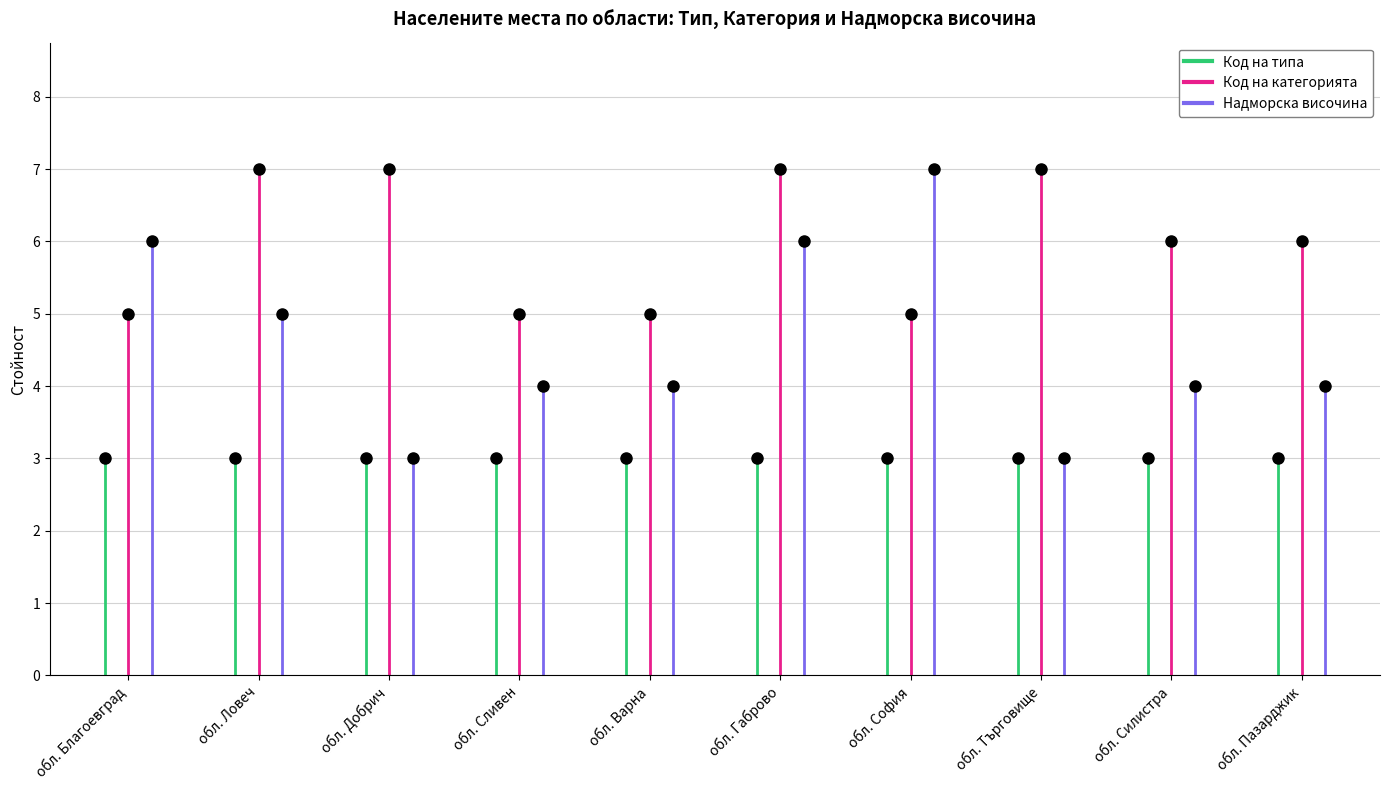

List the labels in order of Надморска височина value, smallest first.

обл. Добрич, обл. Търговище, обл. Сливен, обл. Варна, обл. Силистра, обл. Пазарджик, обл. Ловеч, обл. Благоевград, обл. Габрово, обл. София